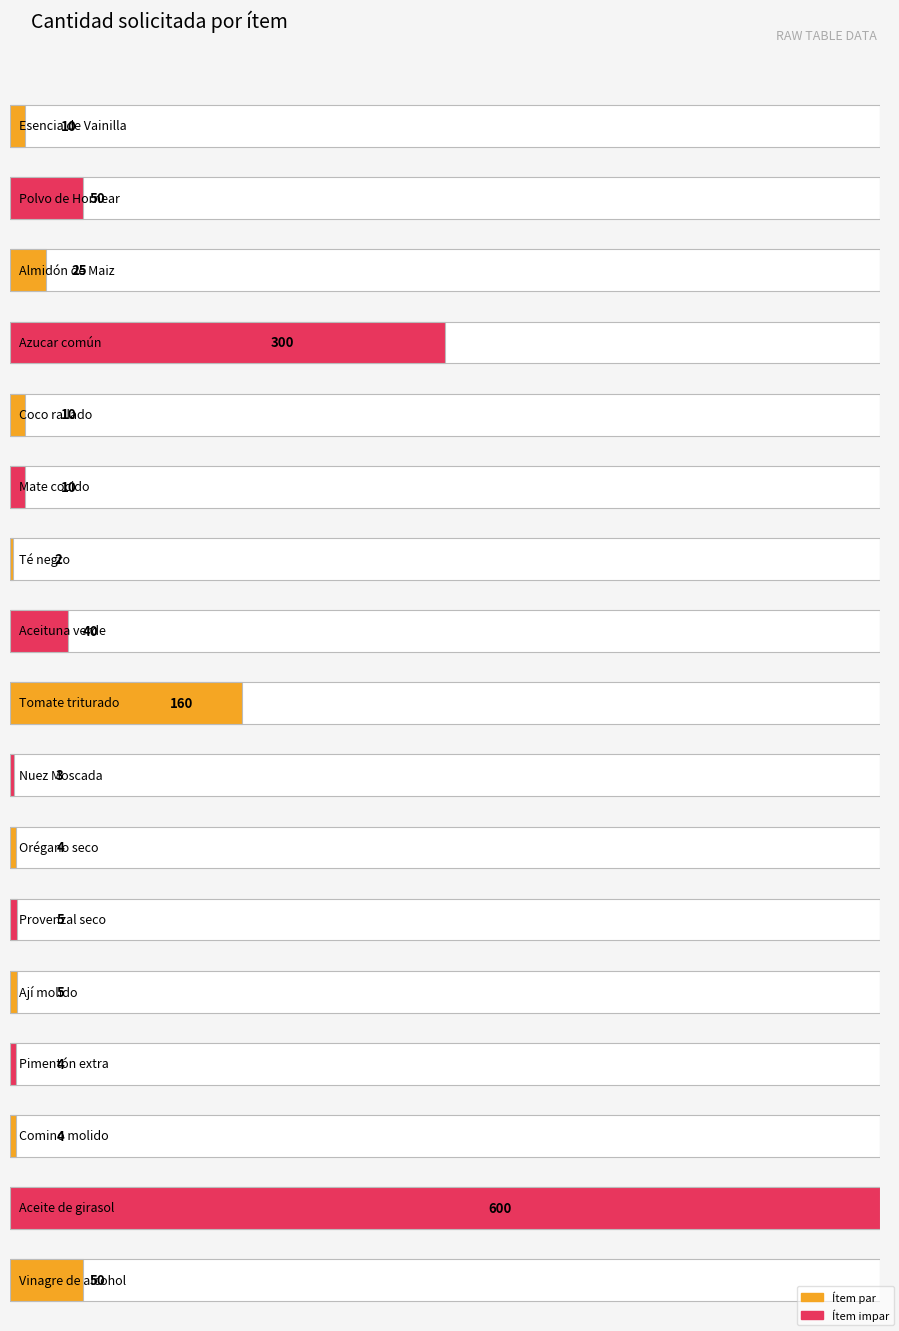

What is the sum of the values at Nuez Moscada and Comino molido?

7